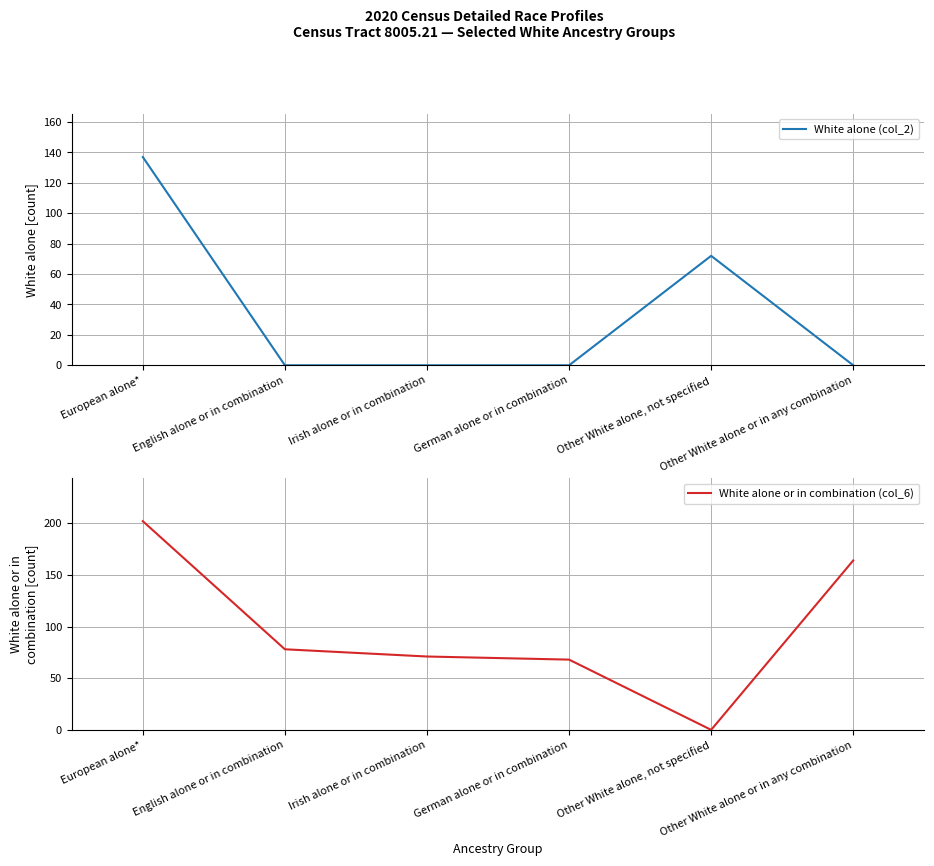

What is the difference between the maximum and second lowest values in the White alone or in combination (col_6) series?

134